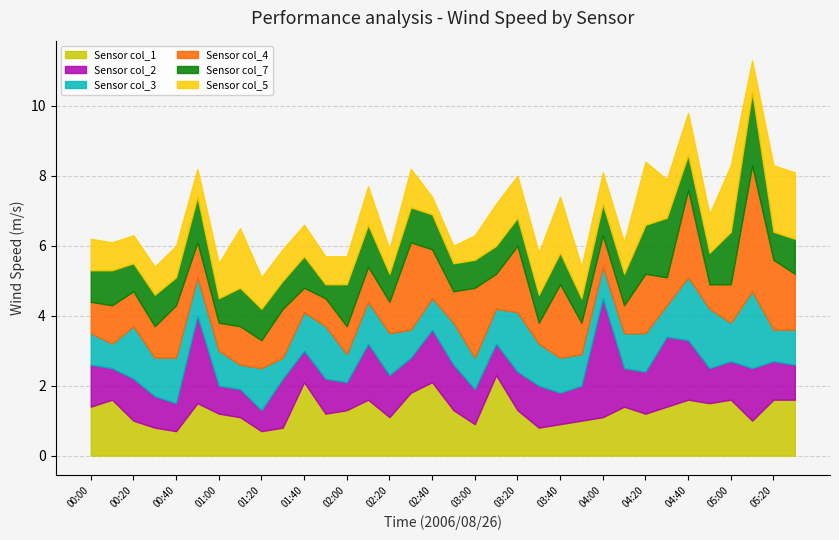

What are all the series names shown in the legend?

Sensor col_1, Sensor col_2, Sensor col_3, Sensor col_4, Sensor col_7, Sensor col_5